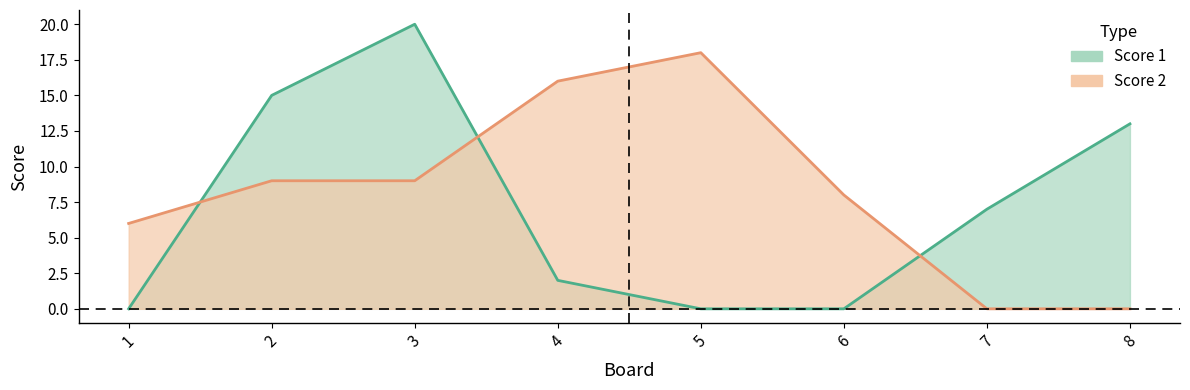

At which label does Score 1 first exceed 7?

2